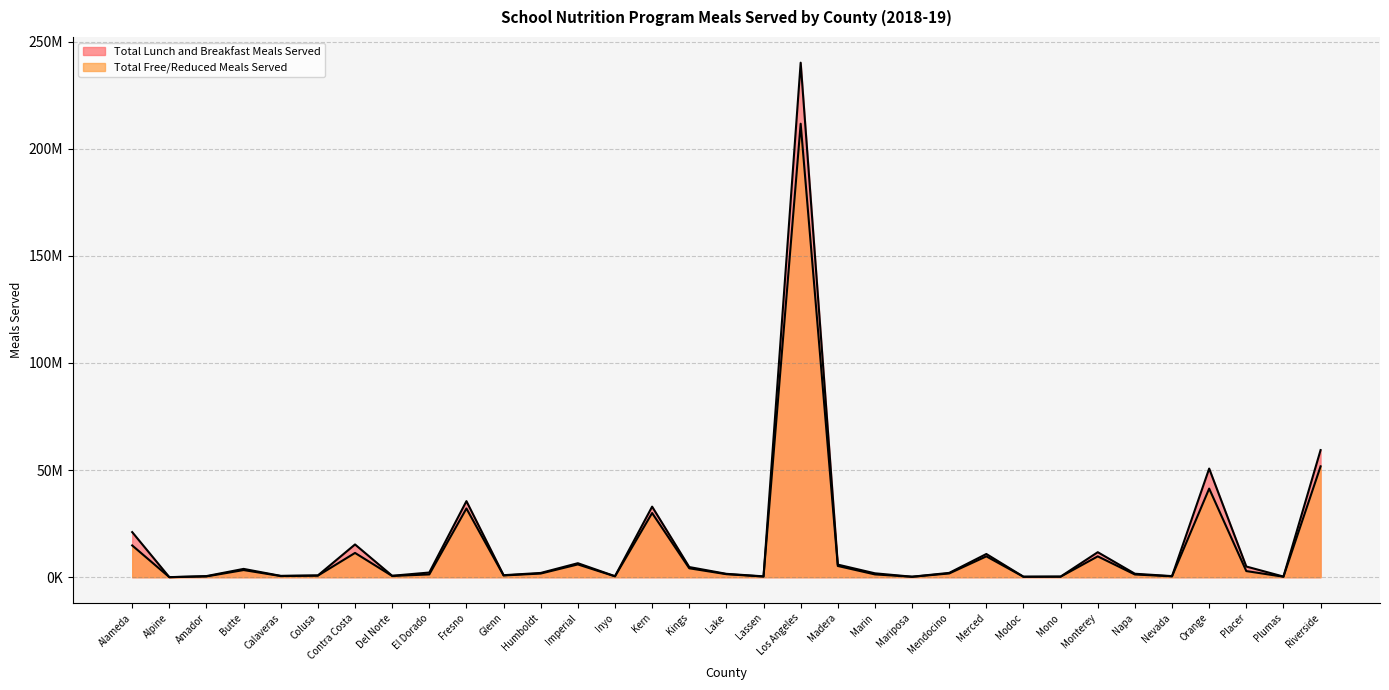

What is the difference between the maximum and minimum values in the Total Free/Reduced Meals Served series?

211655017